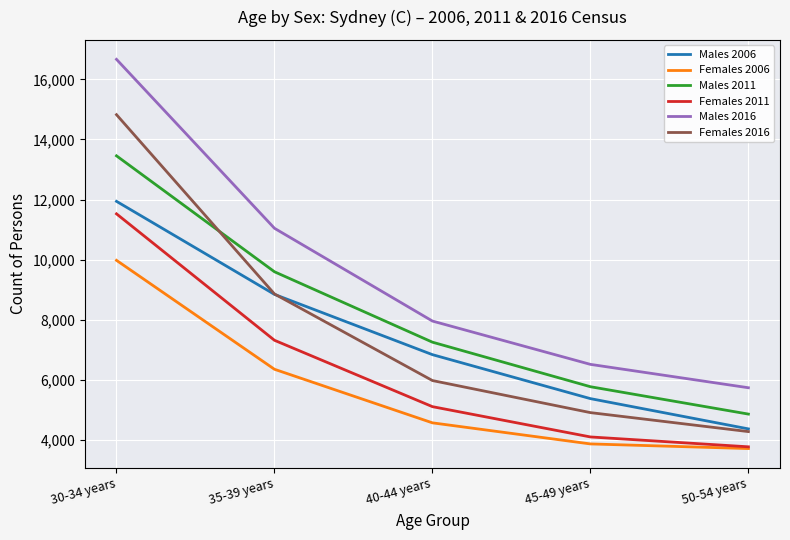

List the series in order of their peak value, lowest first.

Females 2006, Females 2011, Males 2006, Males 2011, Females 2016, Males 2016